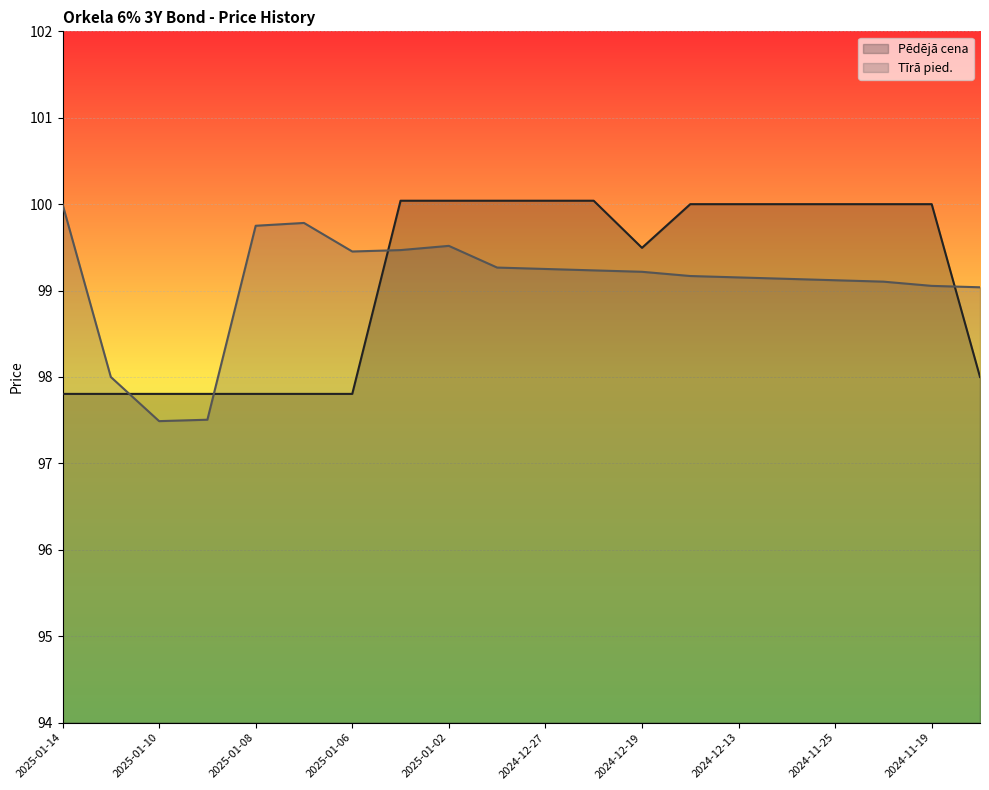

How many lines are shown in the chart?

2